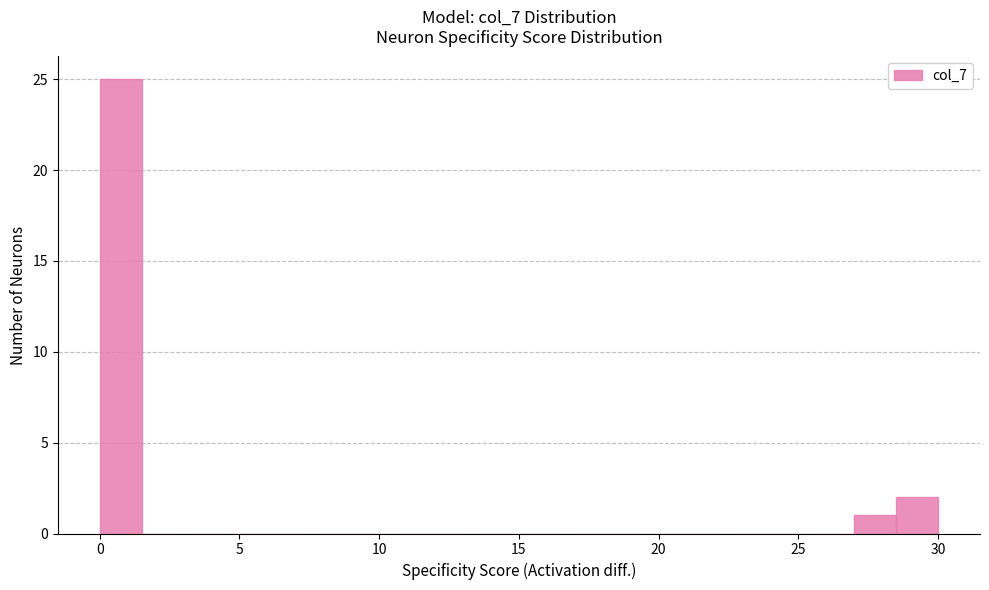

Read against the x-axis, roughly where is the centre of the tallest bar?

1.0